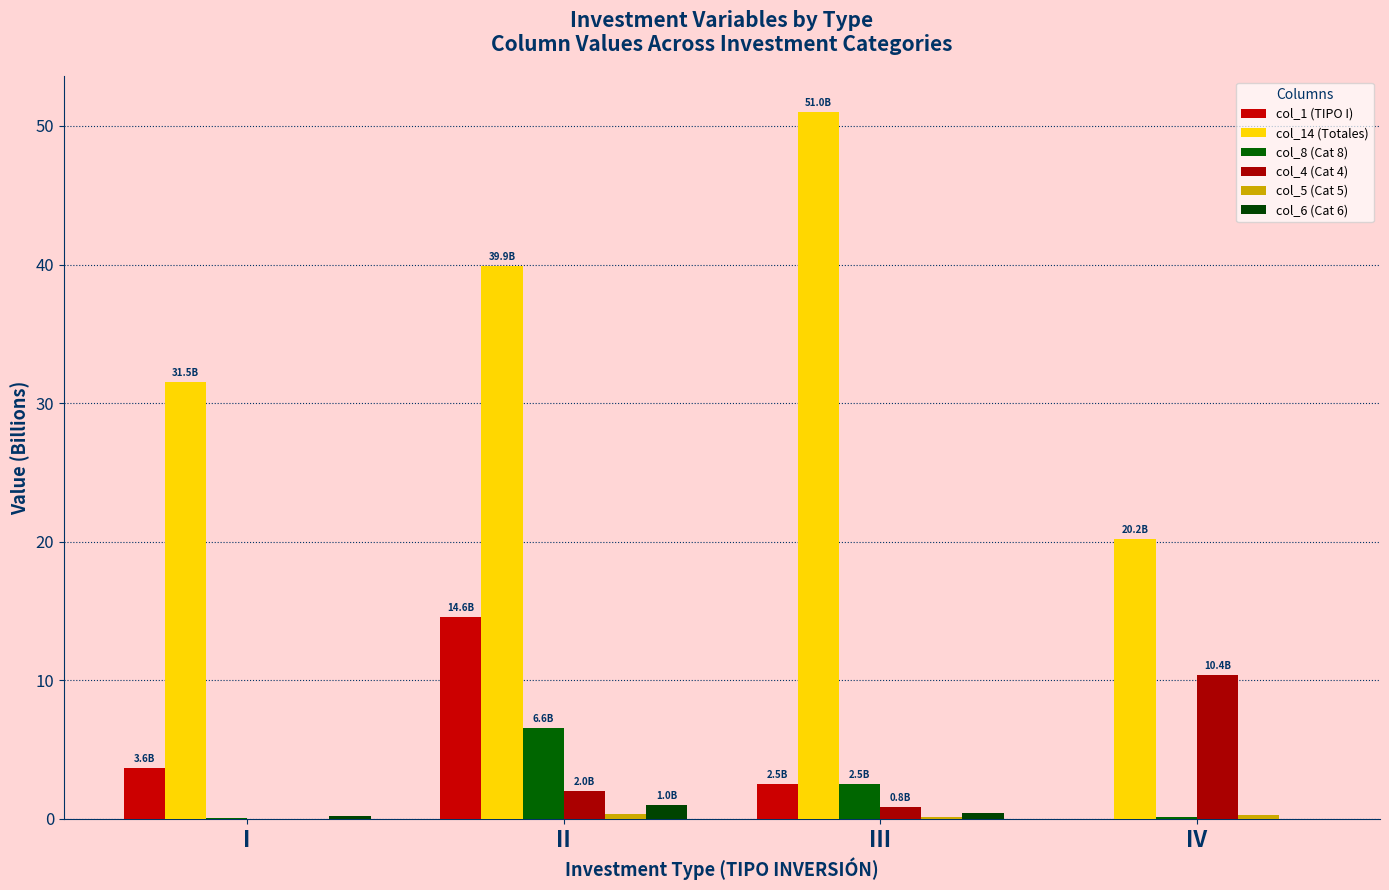

How many groups of bars are there?

4